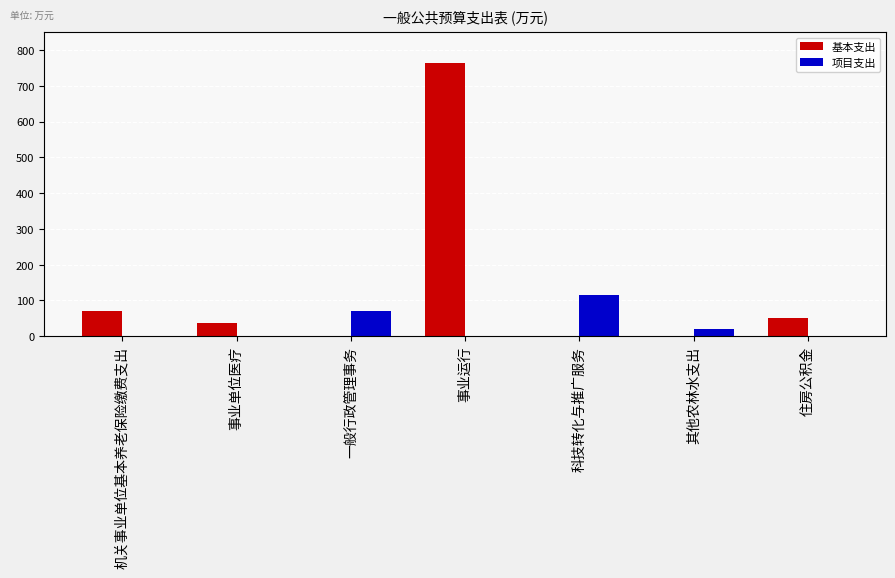

Are the bars grouped side by side (vs. stacked)?

Yes